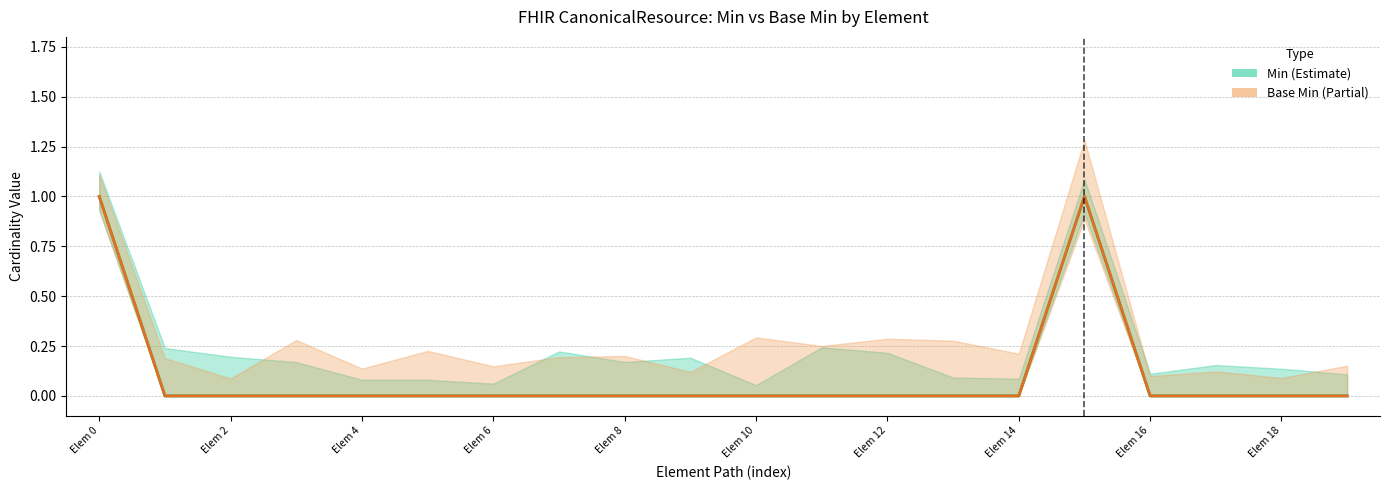

True or false: Base Min and Min cross at least once.

False